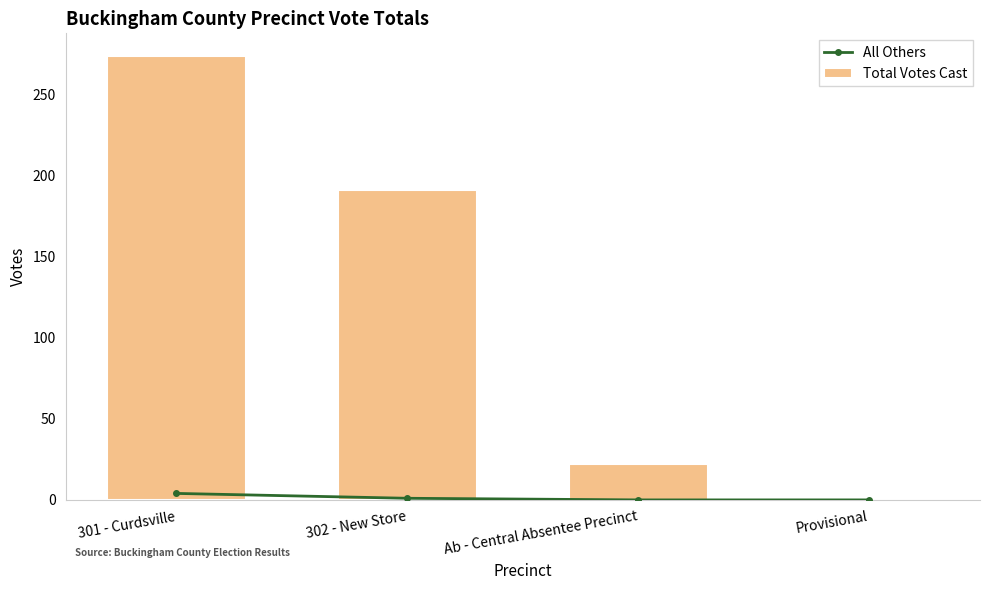

Count the All Others values in the range 0 to 4.

4